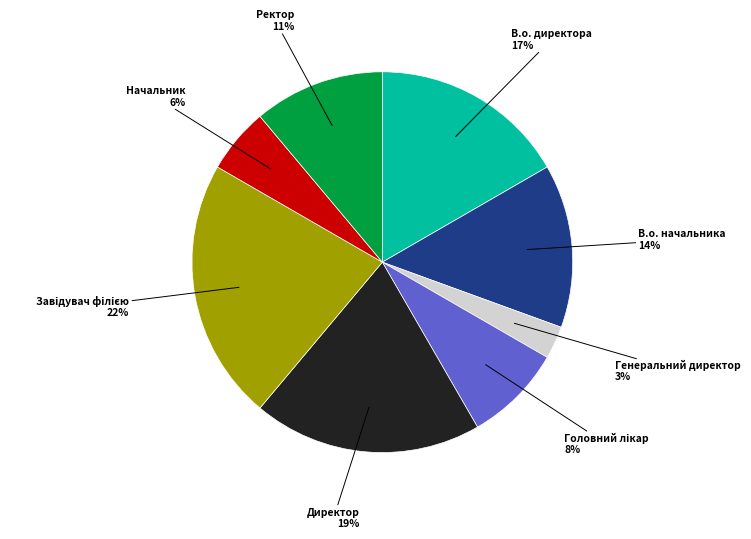

The Ректор slice represents 11% of the pie. True or false?

True